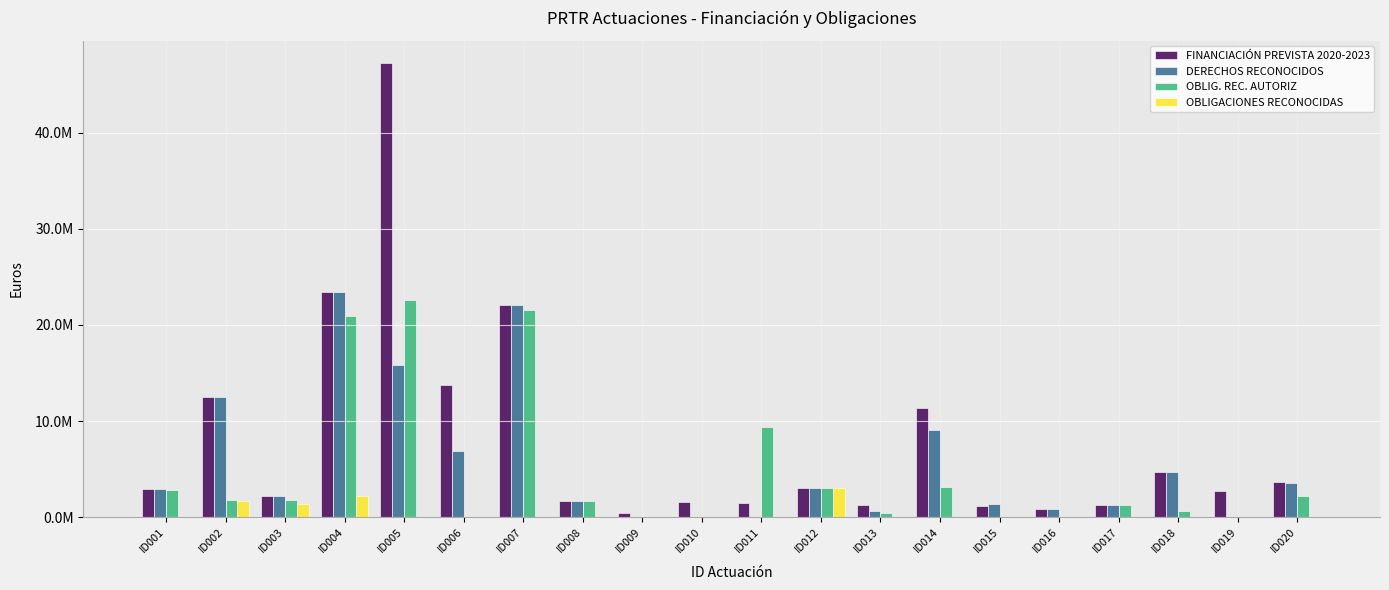

The OBLIG. REC. AUTORIZ series shows 0 at ID015. True or false?

True